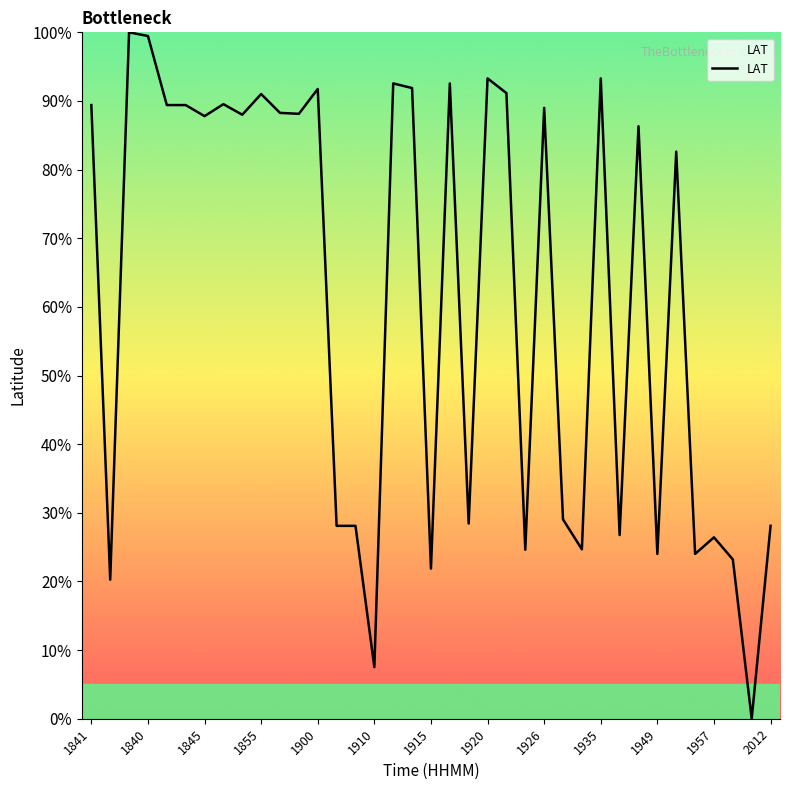

True or false: there are more than 2 points higher than both neighbors.

True